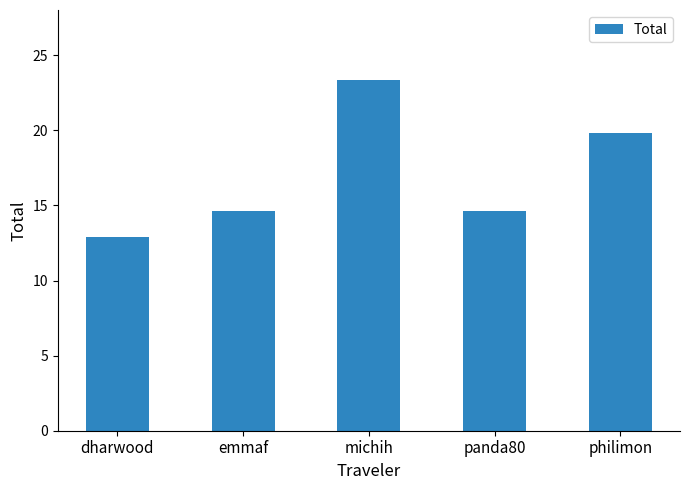

Is it true that the value at michih is 11.7?

False